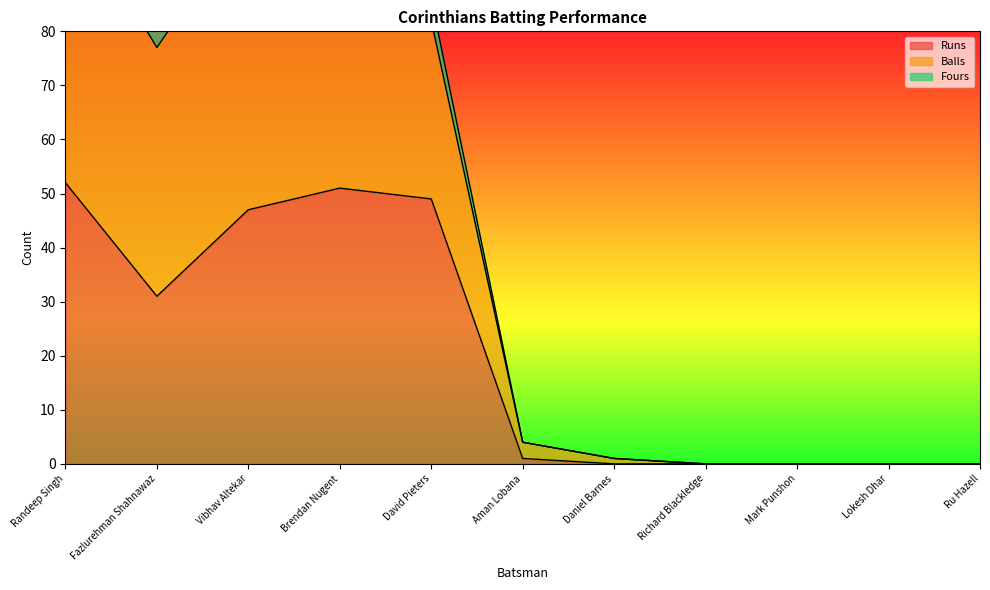

Is the value of Balls at Brendan Nugent greater than the value of Runs at Ru Hazell?

Yes